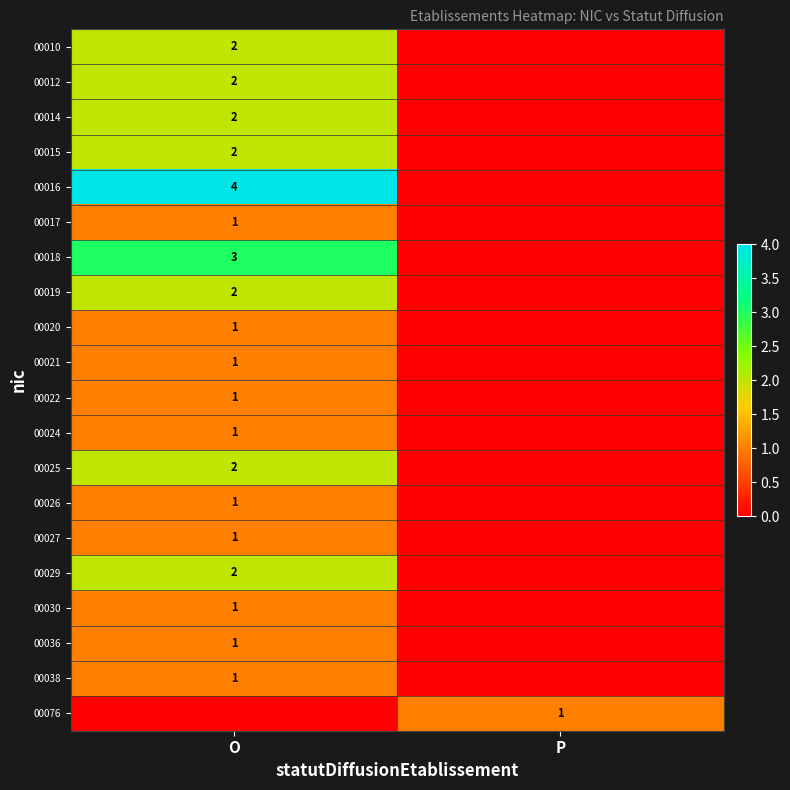

True or false: 00018 has a value of 3 at O.

True